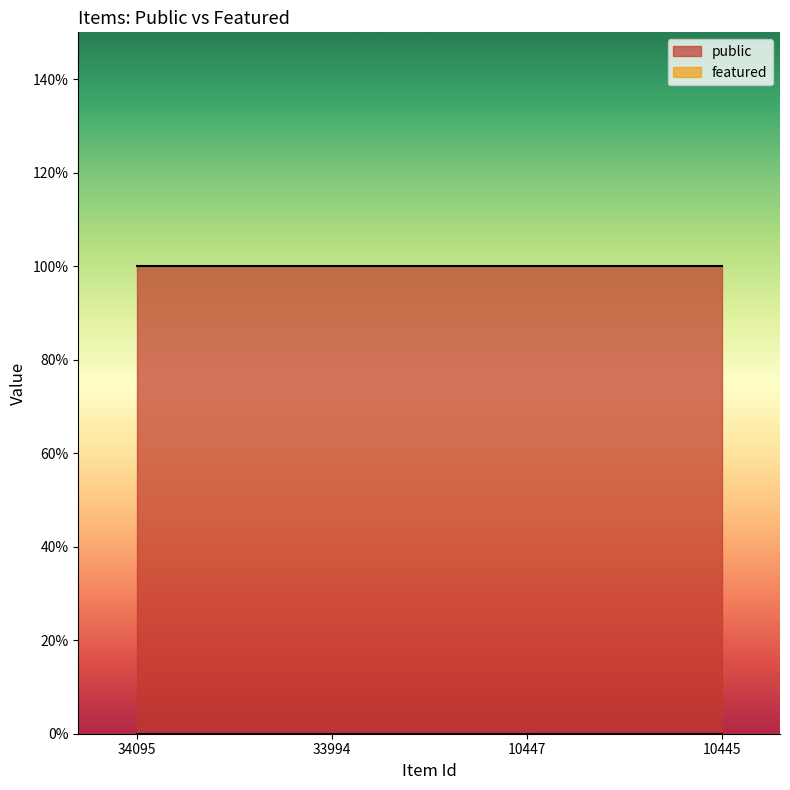

What is the value of the public point at the 2nd from the left?

1